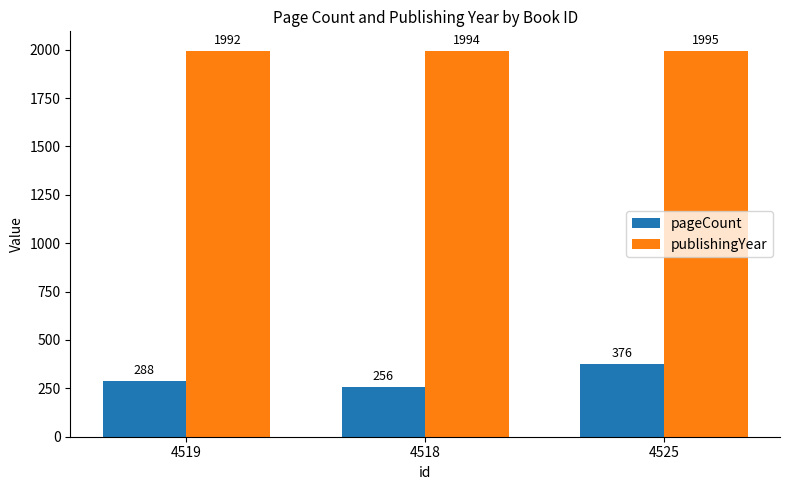

How many values in the pageCount series are below 288?

1